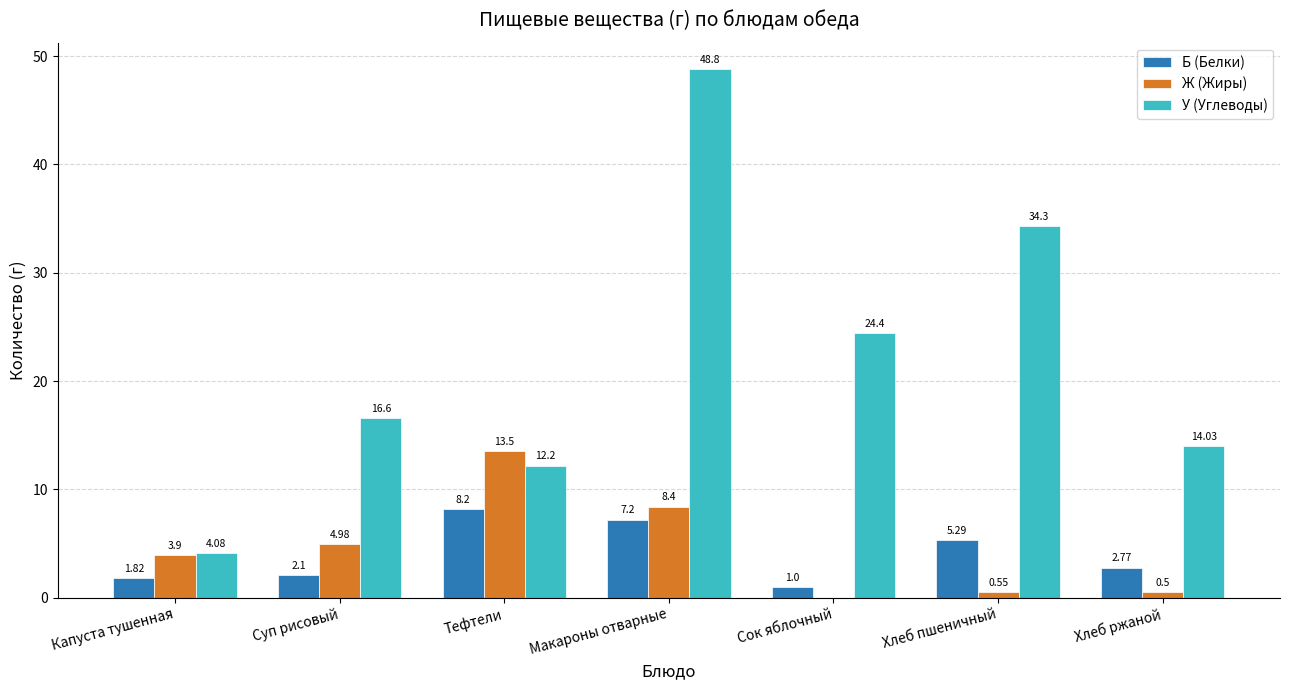

Is the value of Б (Белки) at Суп рисовый greater than the value of Ж (Жиры) at Хлеб ржаной?

Yes